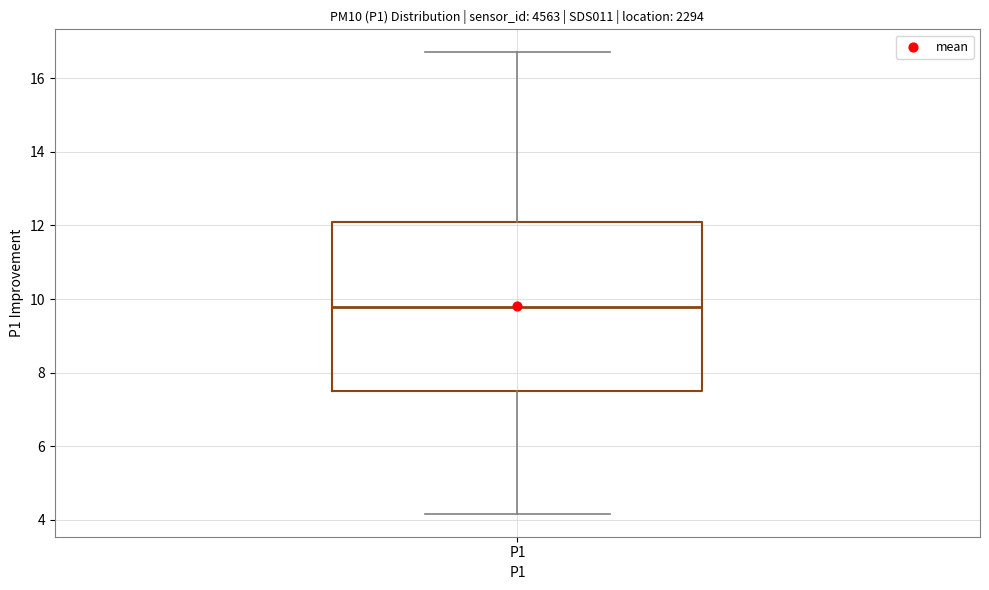

Where does the median line of the box for P1 sit on the y-axis? The values are not printed on the chart, so give them approximately, as read against the axis.

9.8